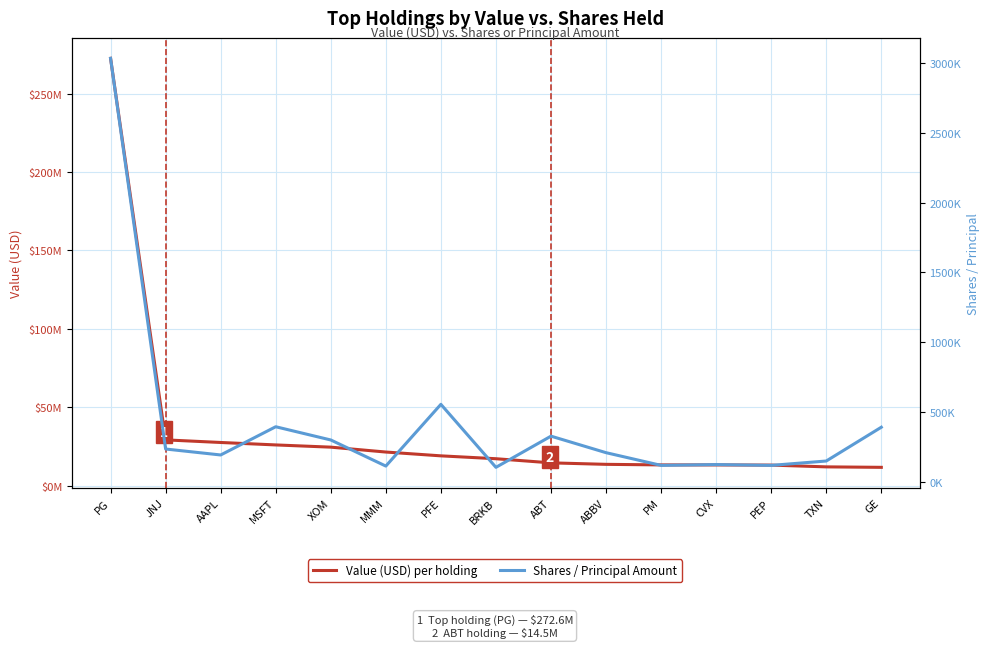

True or false: Value (USD) per holding and Shares / Principal Amount cross at least once.

False